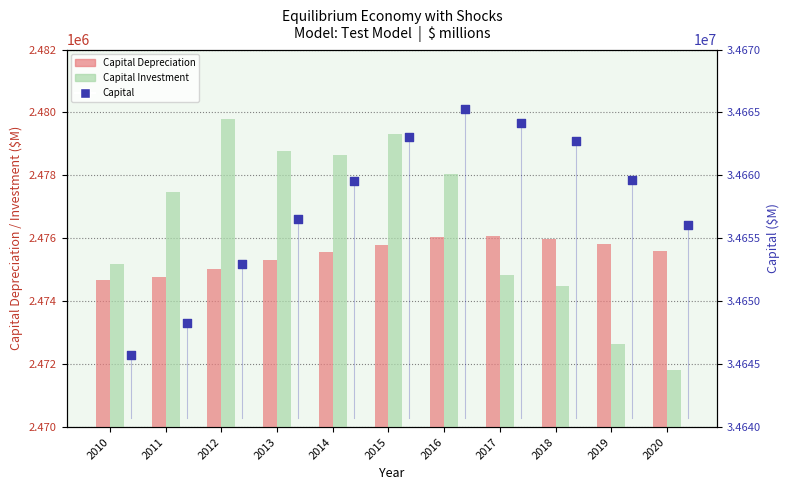

Which series reaches the maximum Y coordinate?

Capital